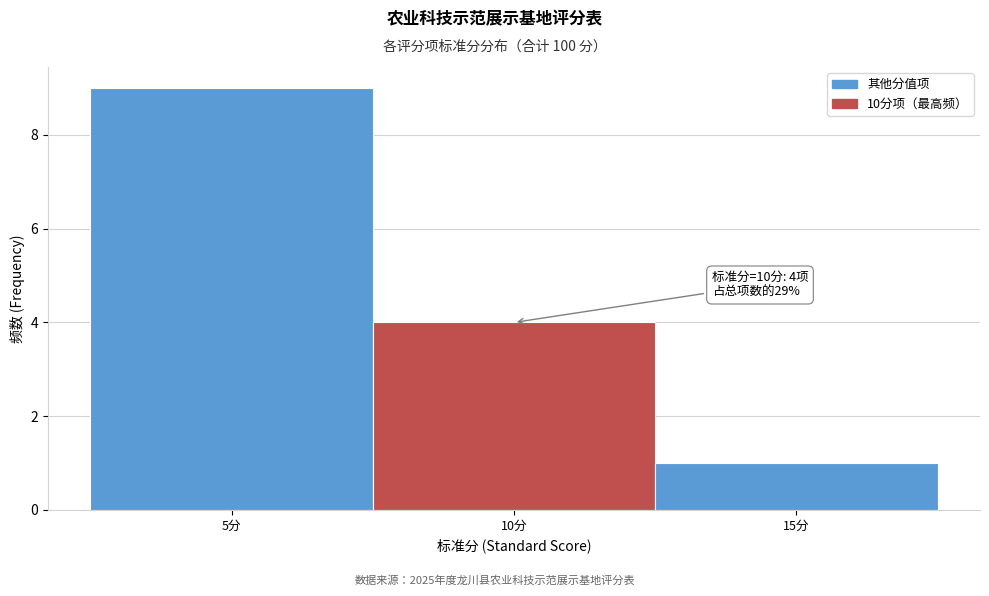

Over which range of the x-axis is the bar tallest?

2.5 to 7.5